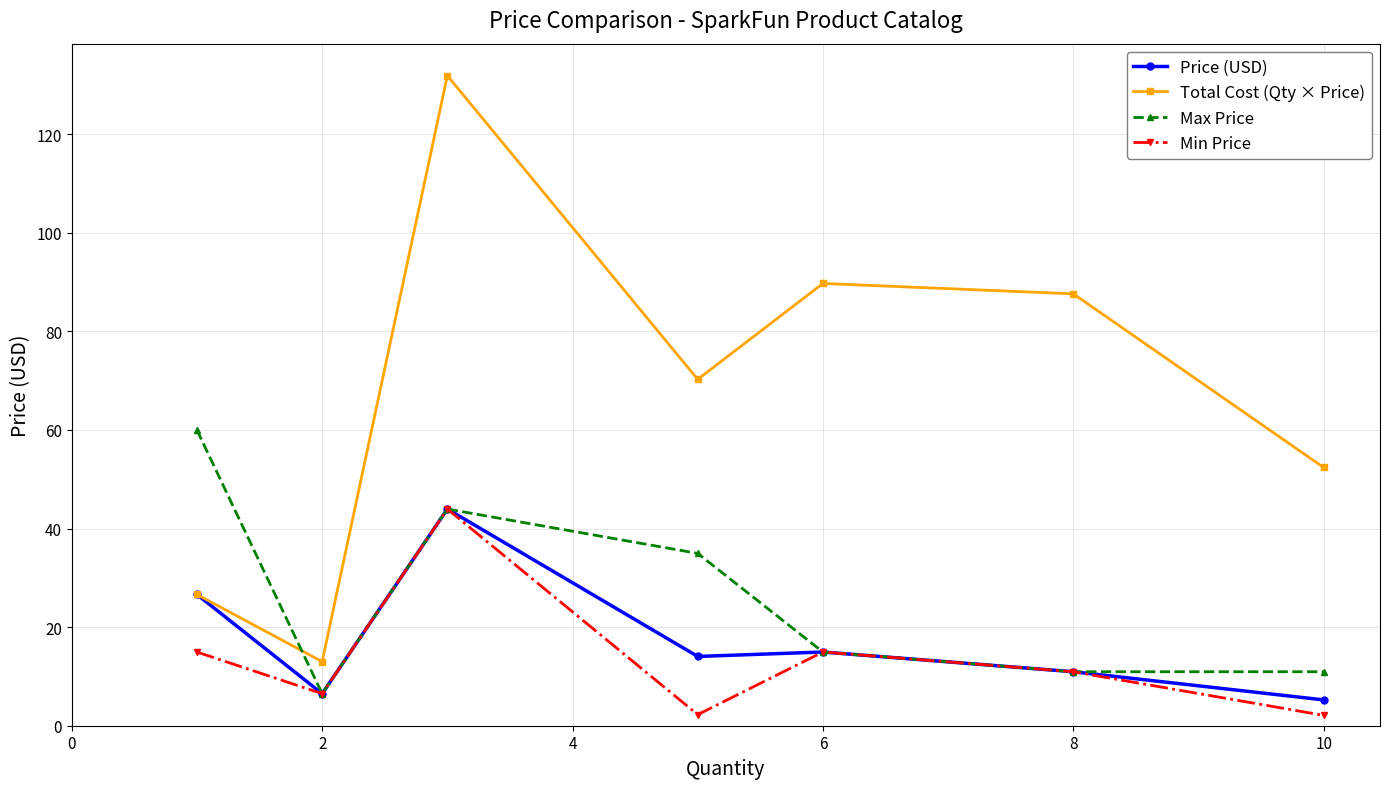

At how many categories does at least one series exceed 9?

7